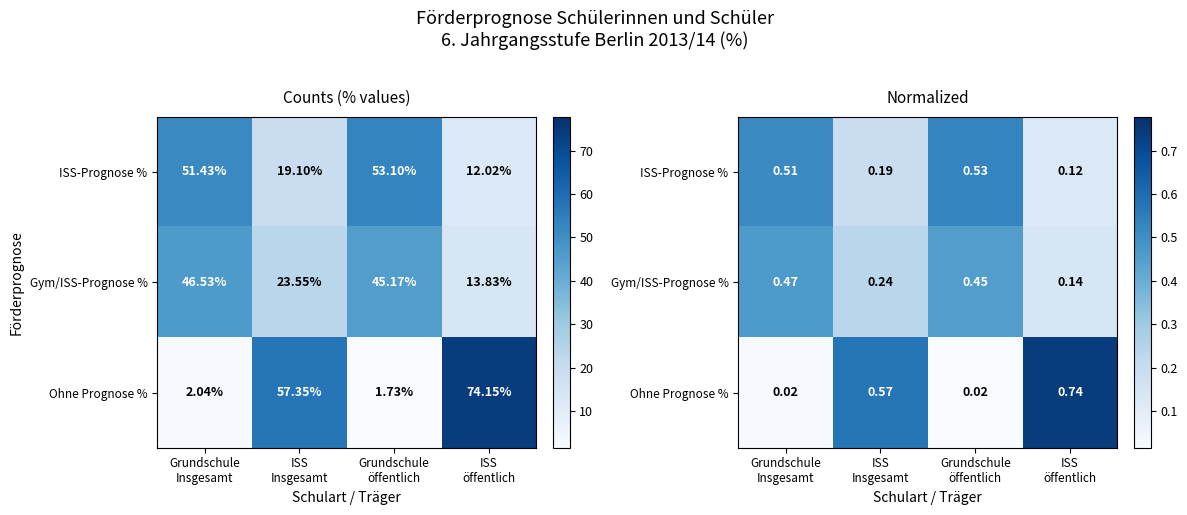

Rank the series by their maximum value, from lowest to highest.

Gym/ISS-Prognose %, ISS-Prognose %, Ohne Prognose %